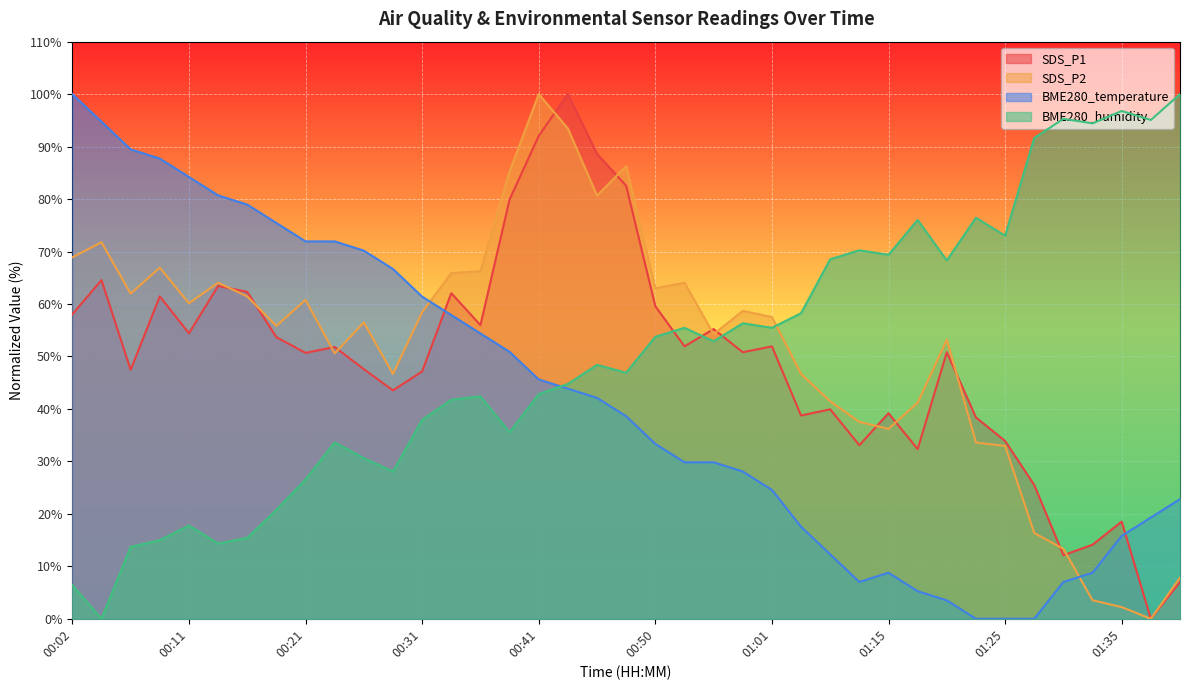

Between 00:55 and 00:09, which is larger?

00:09